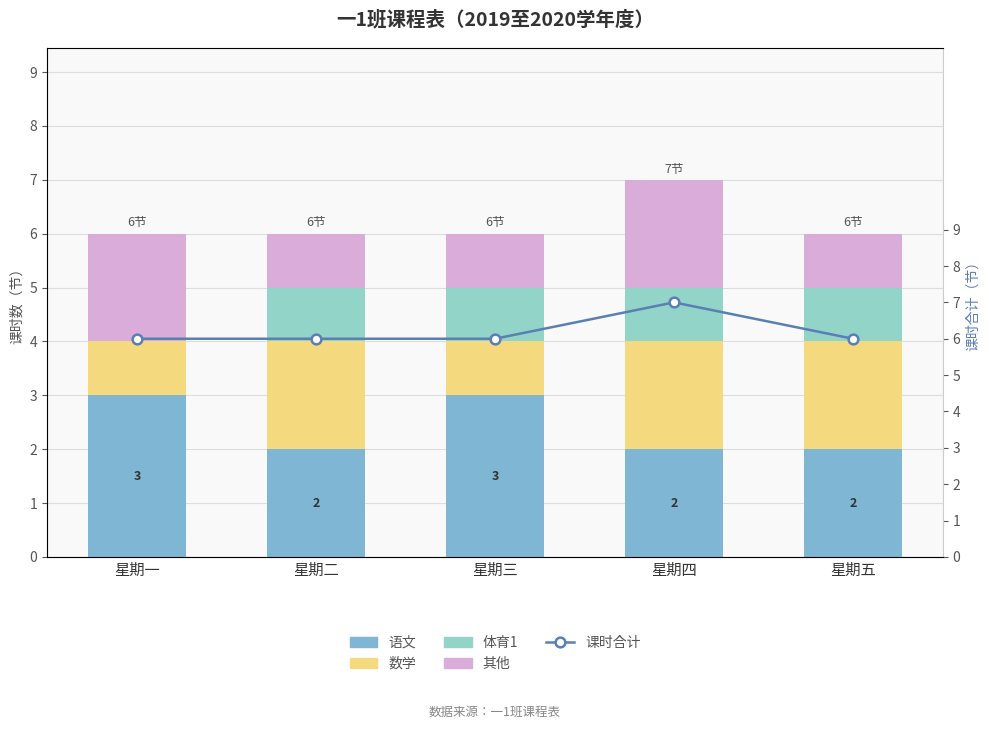

Reading left to right, list all the values displayed in this chart.

语文: 星期一=3	星期二=2	星期三=3	星期四=2	星期五=2
数学: 星期一=1	星期二=2	星期三=1	星期四=2	星期五=2
体育1: 星期一=0	星期二=1	星期三=1	星期四=1	星期五=1
其他: 星期一=2	星期二=1	星期三=1	星期四=2	星期五=1
课时合计: 星期一=6	星期二=6	星期三=6	星期四=7	星期五=6